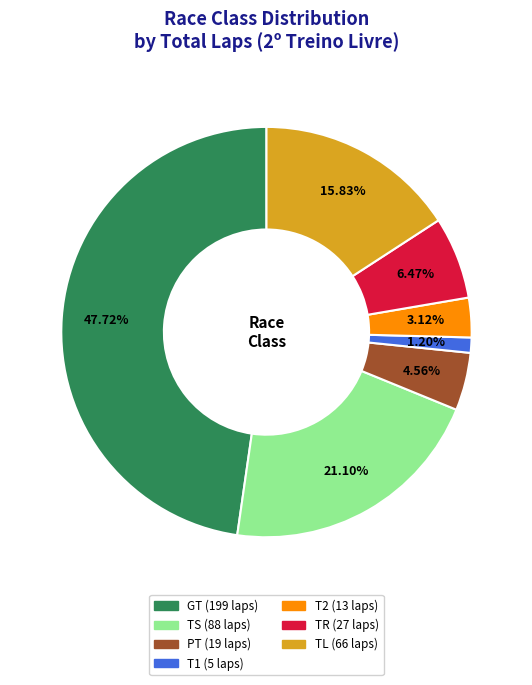

Which category has the smallest portion of the pie?

T1